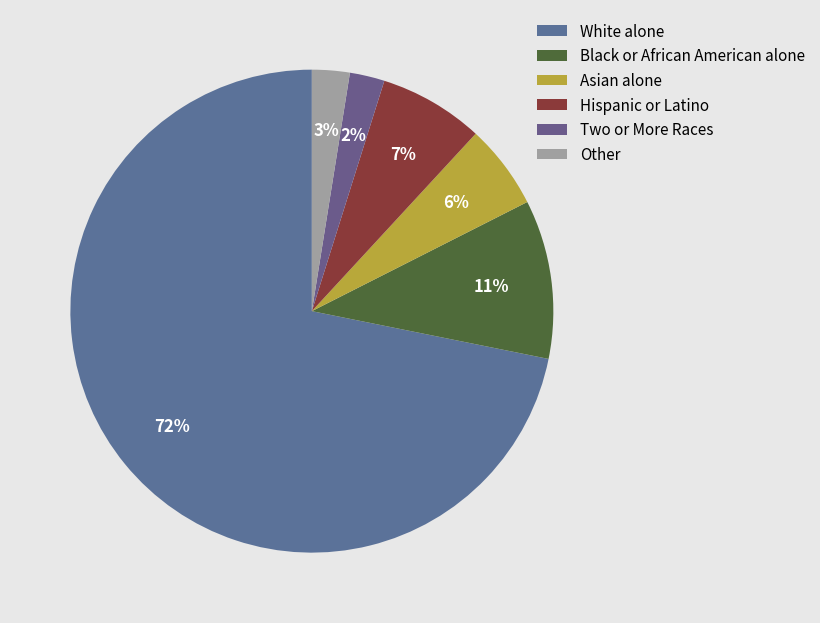

Count the number of slices in the pie.

6